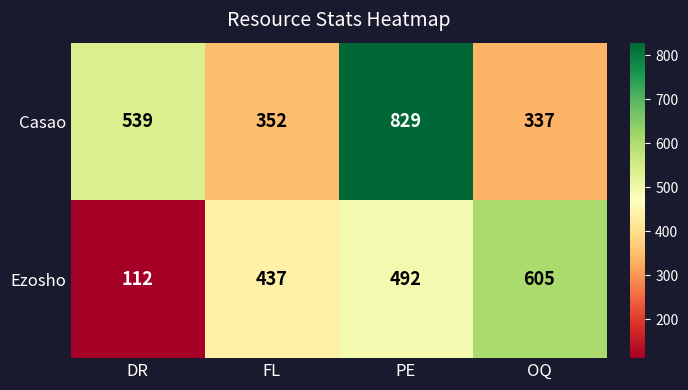

Which series has the largest range (max minus min)?

Ezosho